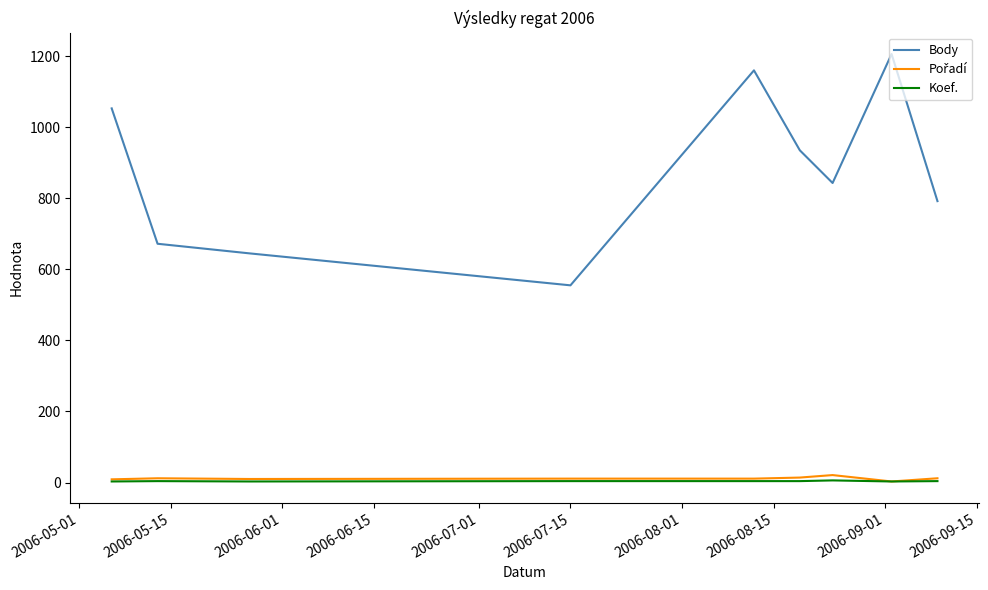

True or false: Body and Koef. intersect in this chart.

False